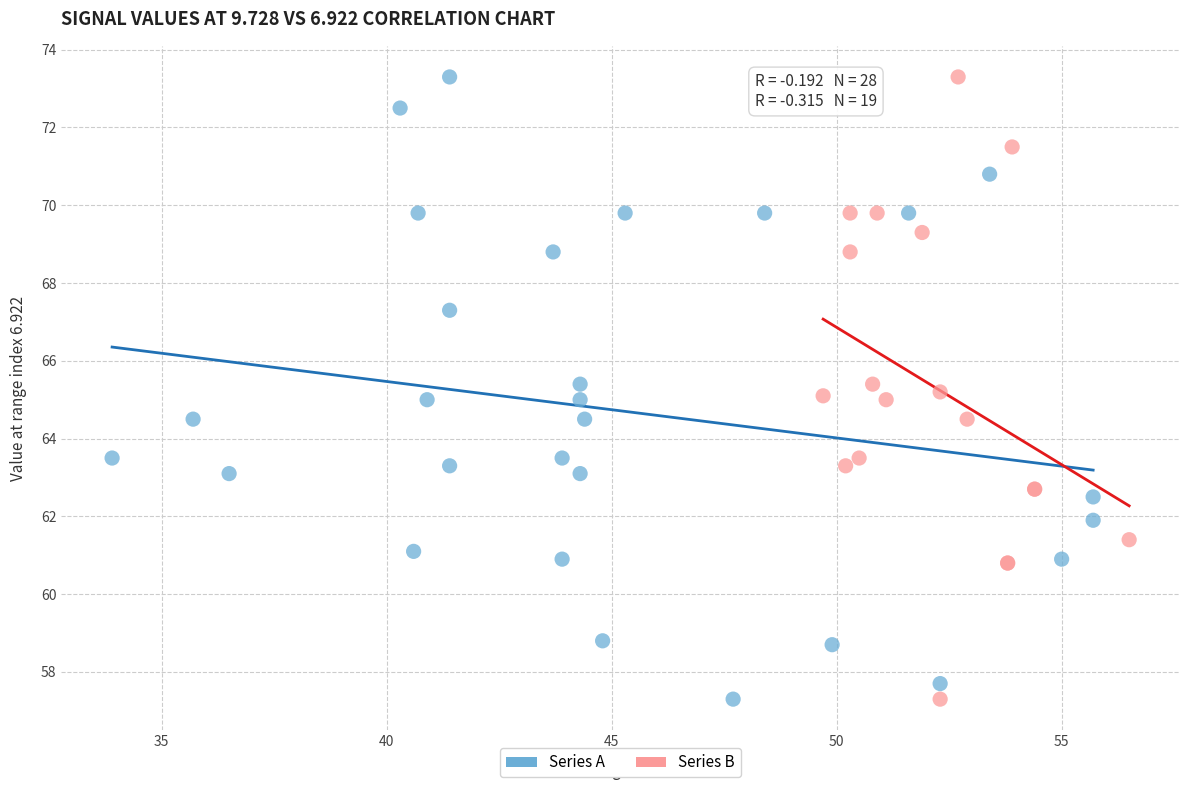

What are all the series names shown in the legend?

Series A, Series B